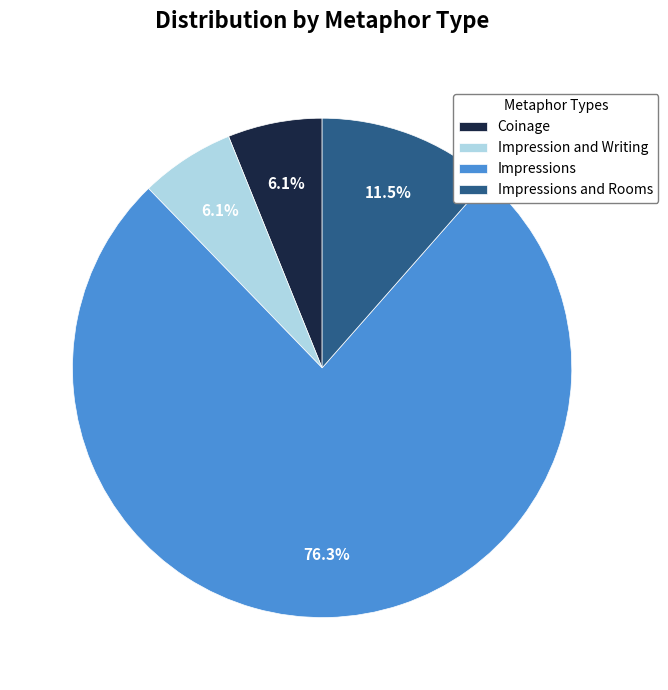

Approximately how many times larger is the value at Impressions compared to Impression and Writing?

12.5